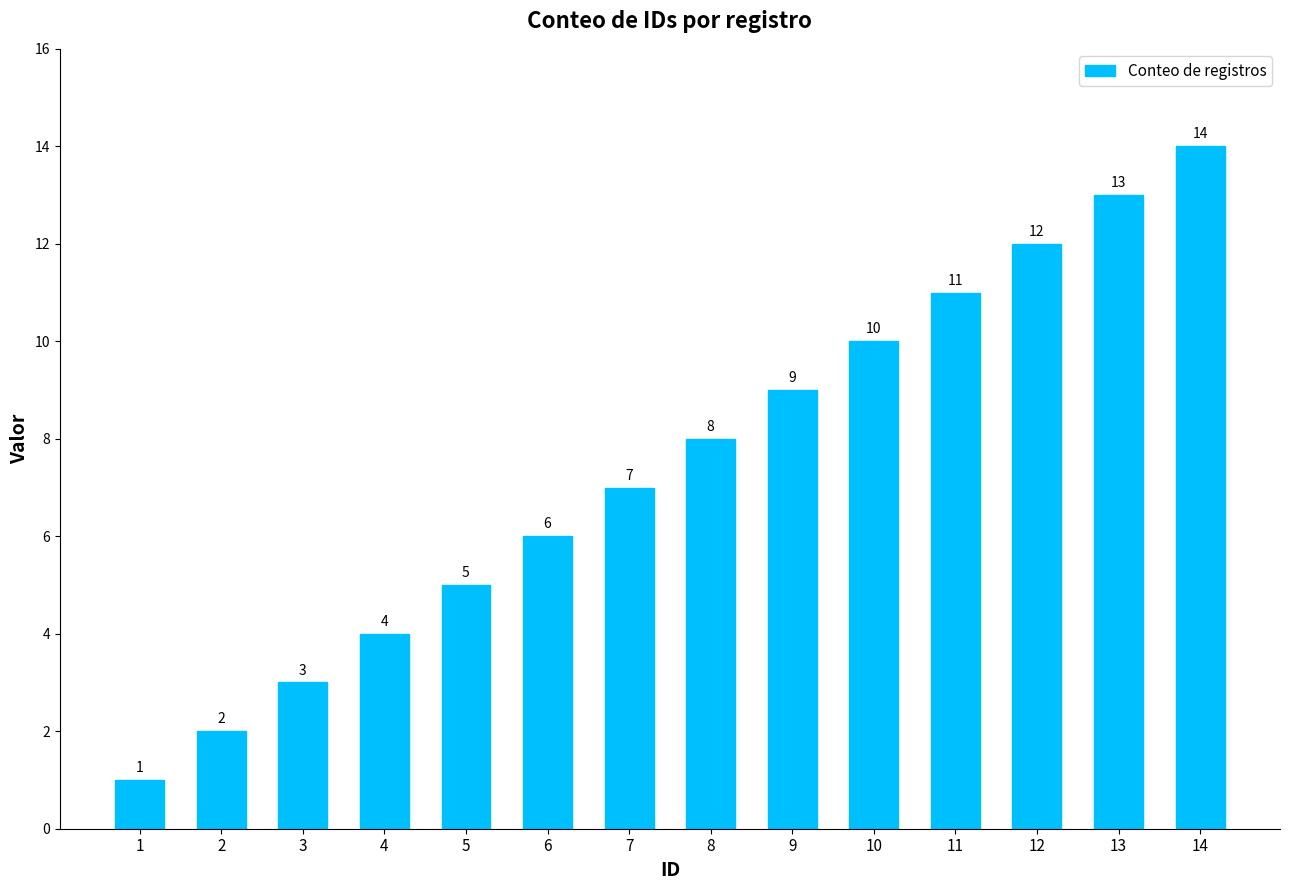

What is the sum of all values?

105